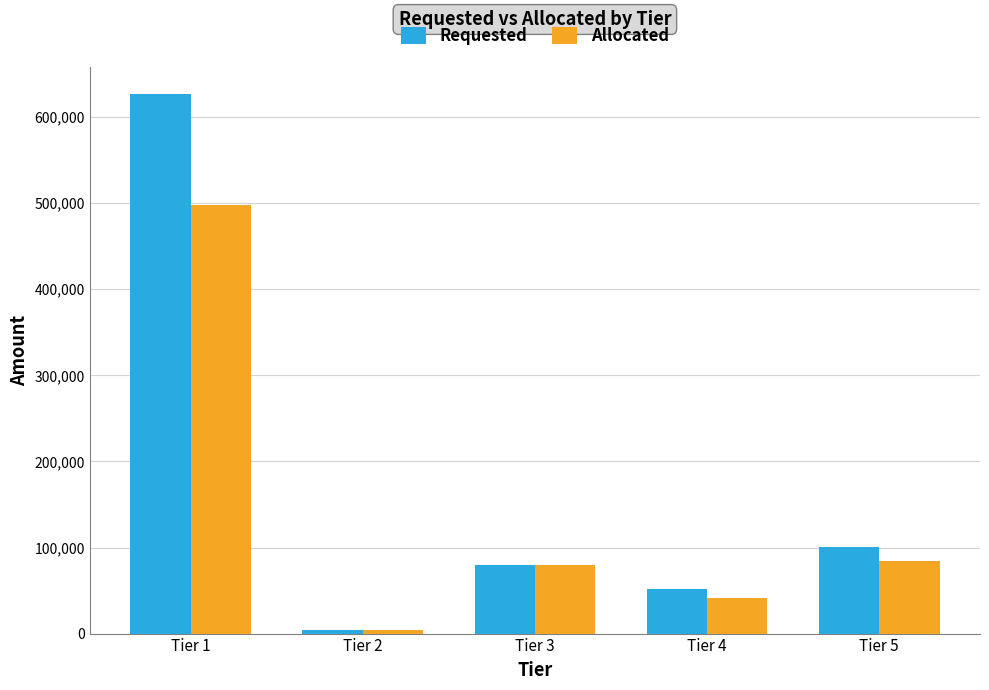

What is the sum of the Allocated values at Tier 4 and Tier 5?

125435.6